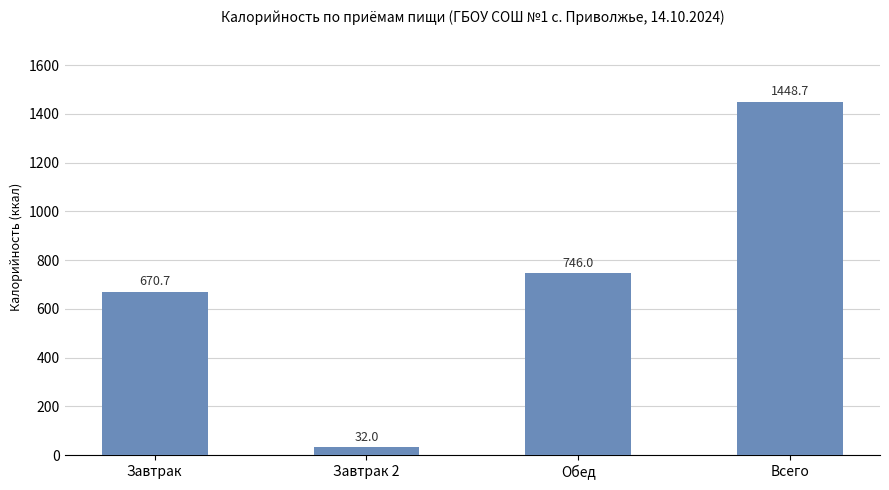

List the labels in order of value, largest first.

Всего, Обед, Завтрак, Завтрак 2